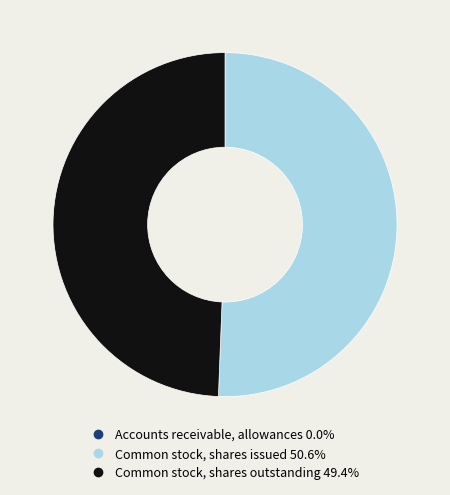

What is the ratio of the value at Common stock, shares issued to the value at Common stock, shares outstanding?

1.0